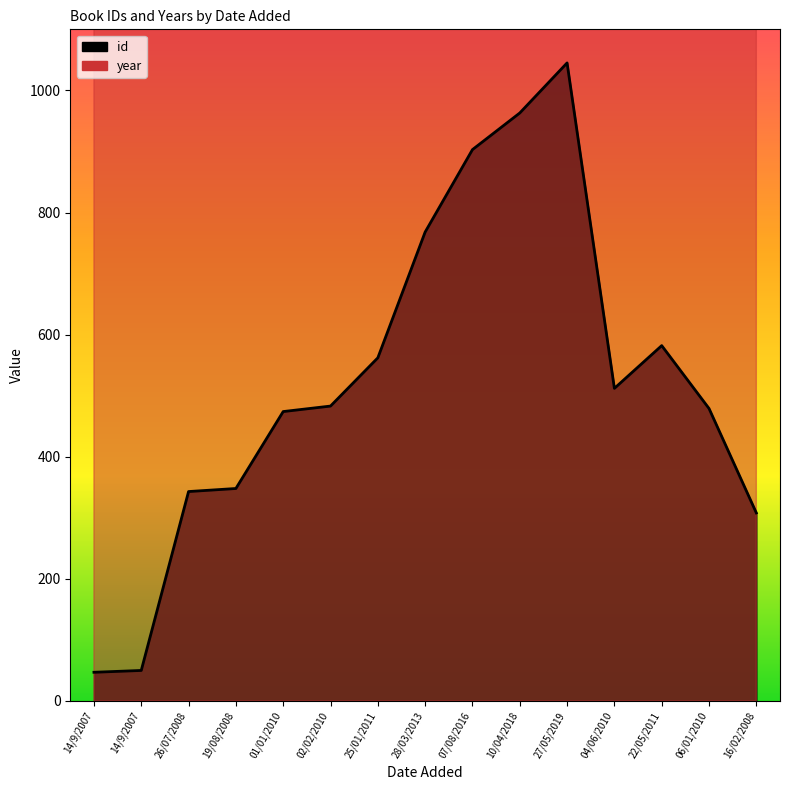

How many lines are shown in the chart?

2